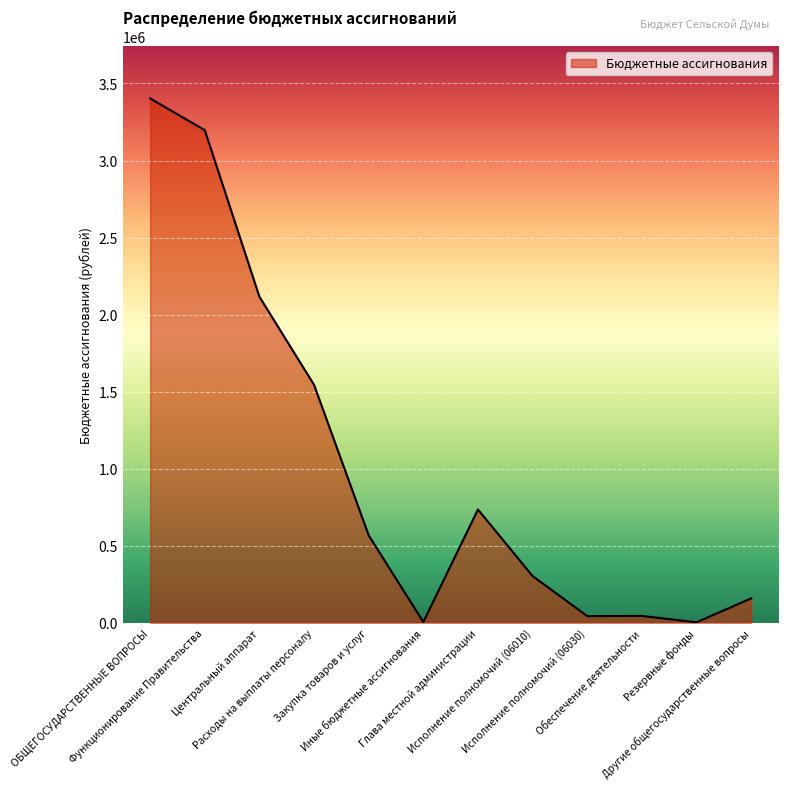

What is the greatest value displayed?

3402828